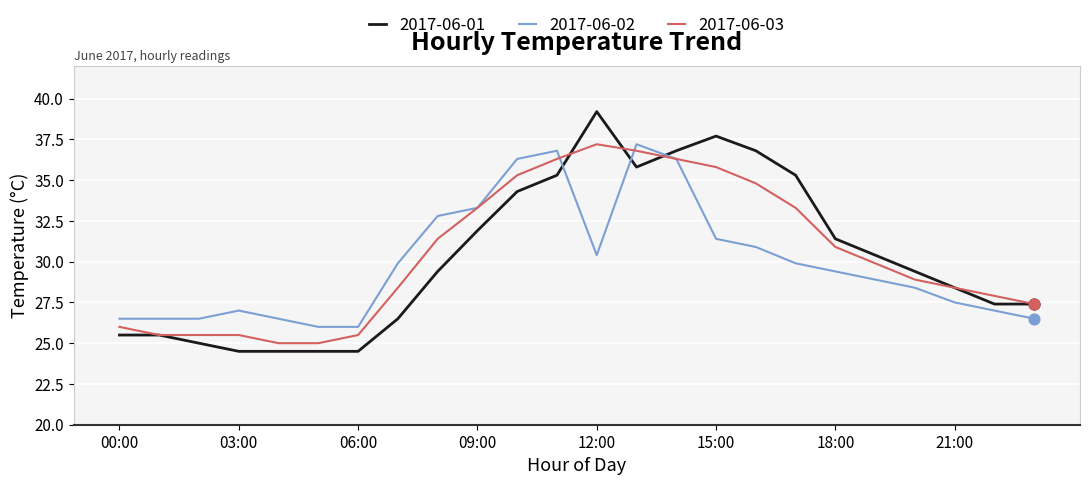

Which series has the largest range (max minus min)?

2017-06-01